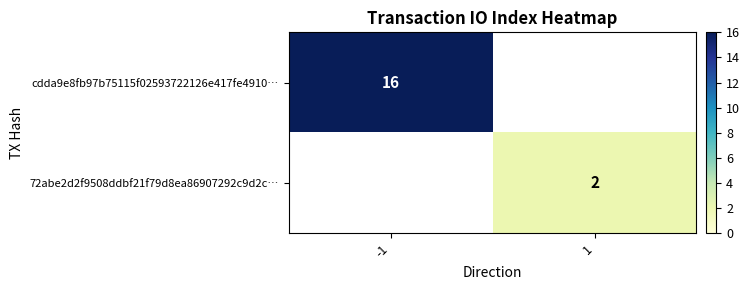

The value of 72abe2d2f9508ddbf21f79d8ea86907292c9d2c… at 1 is 1. True or false?

False